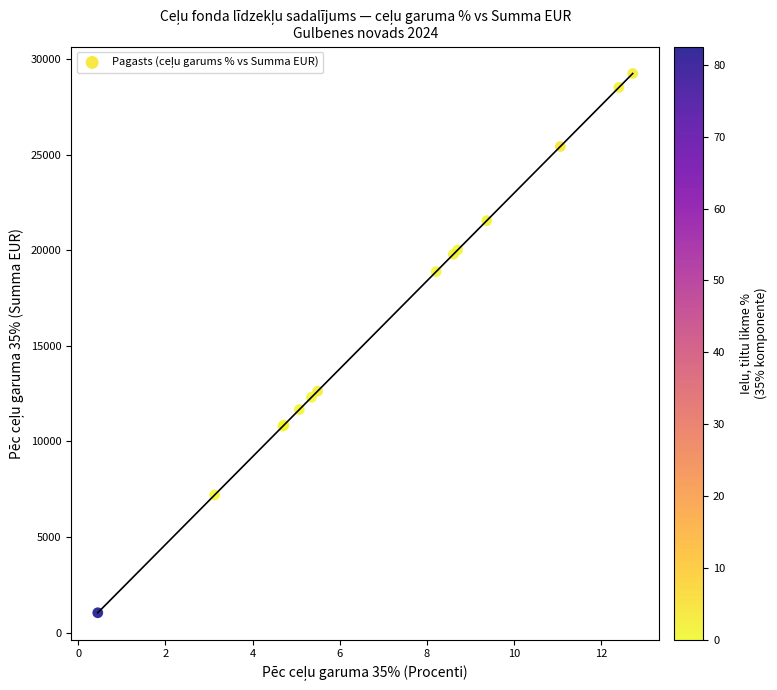

What Y value in the scatter plot is closest to 15138?

12626